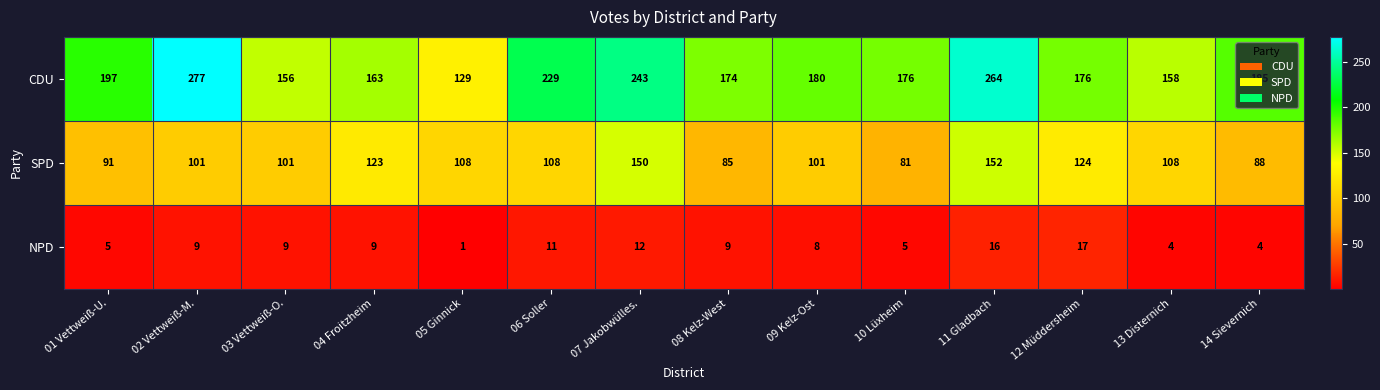

Which series has the widest spread of values?

CDU